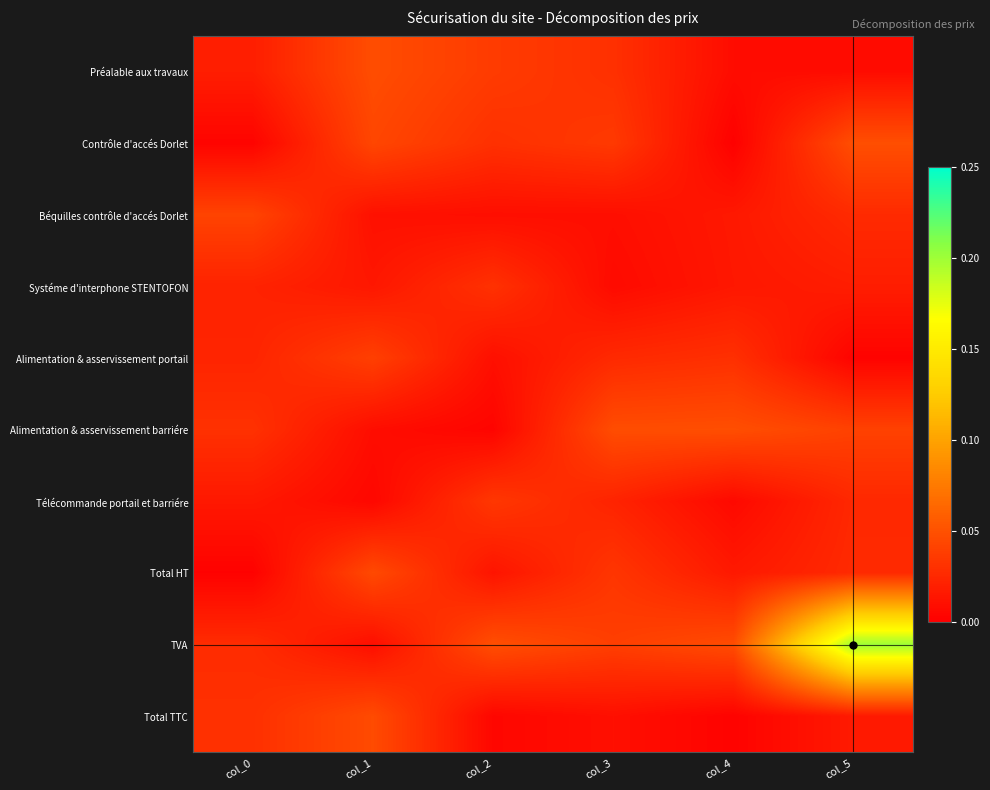

Reading left to right, transcribe all the data shown in this chart.

Préalable aux travaux: col_0=0.0	col_1=0.0	col_2=0.0	col_3=0.0	col_4=0.0	col_5=0.0
Contrôle d'accés Dorlet: col_0=0.0	col_1=0.0	col_2=0.0	col_3=0.0	col_4=0.0	col_5=0.0
Béquilles contrôle d'accés Dorlet: col_0=0.0	col_1=0.0	col_2=0.0	col_3=0.0	col_4=0.0	col_5=0.0
Systéme d'interphone STENTOFON: col_0=0.0	col_1=0.0	col_2=0.0	col_3=0.0	col_4=0.0	col_5=0.0
Alimentation & asservissement portail: col_0=0.0	col_1=0.0	col_2=0.0	col_3=0.0	col_4=0.0	col_5=0.0
Alimentation & asservissement barriére: col_0=0.0	col_1=0.0	col_2=0.0	col_3=0.0	col_4=0.0	col_5=0.0
Télécommande portail et barriére: col_0=0.0	col_1=0.0	col_2=0.0	col_3=0.0	col_4=0.0	col_5=0.0
Total HT: col_0=0.0	col_1=0.0	col_2=0.0	col_3=0.0	col_4=0.0	col_5=0.0
TVA: col_0=0.0	col_1=0.0	col_2=0.0	col_3=0.0	col_4=0.0	col_5=0.2
Total TTC: col_0=0.0	col_1=0.0	col_2=0.0	col_3=0.0	col_4=0.0	col_5=0.0